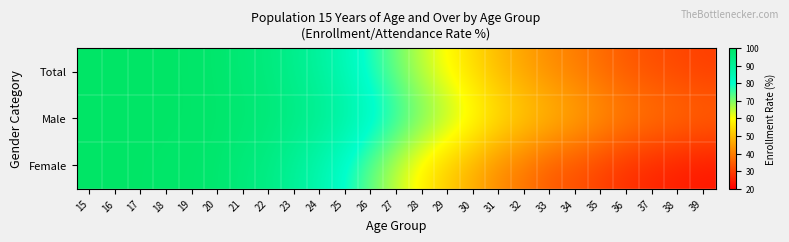

Count the number of data series in this chart.

3